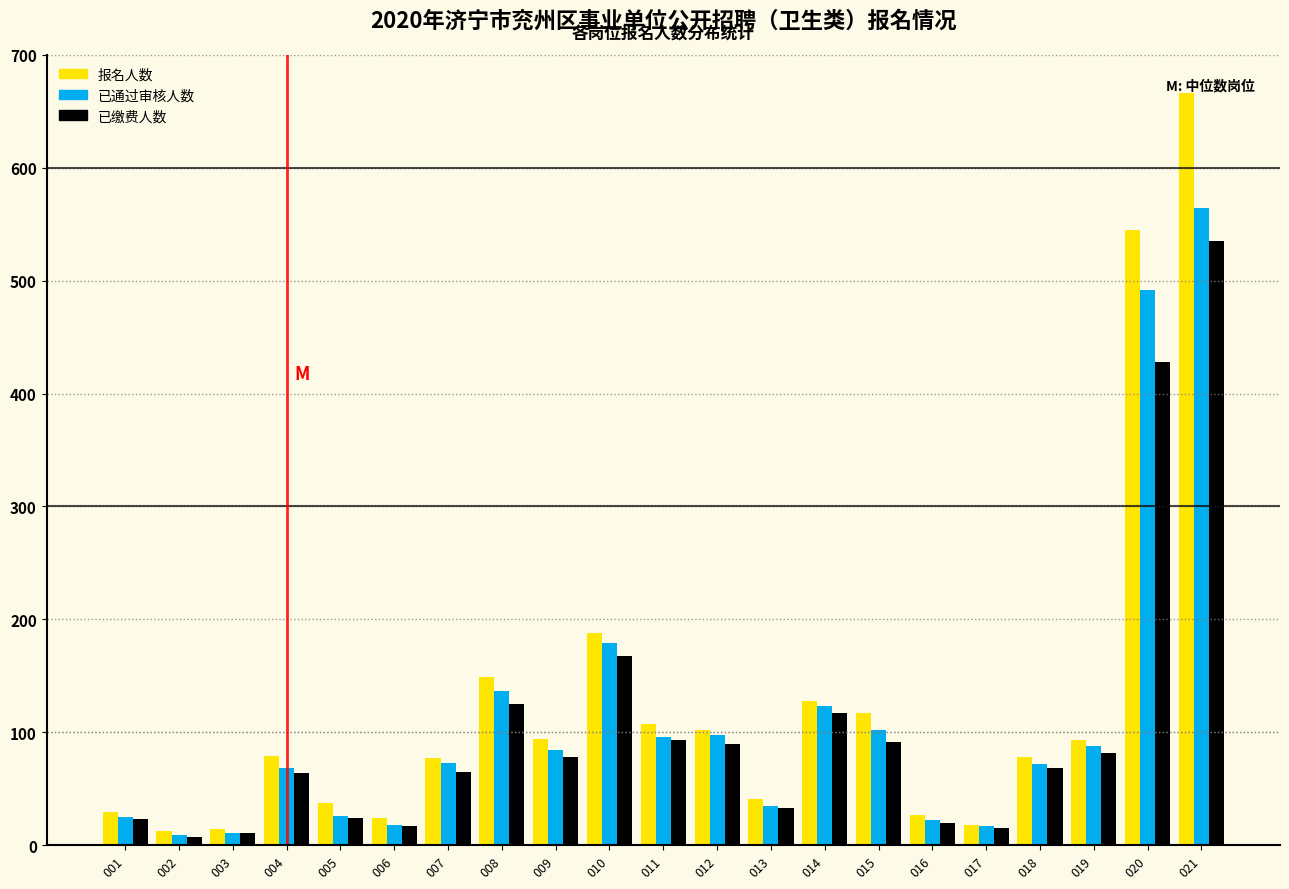

At which label does 已缴费人数 reach its peak?

021